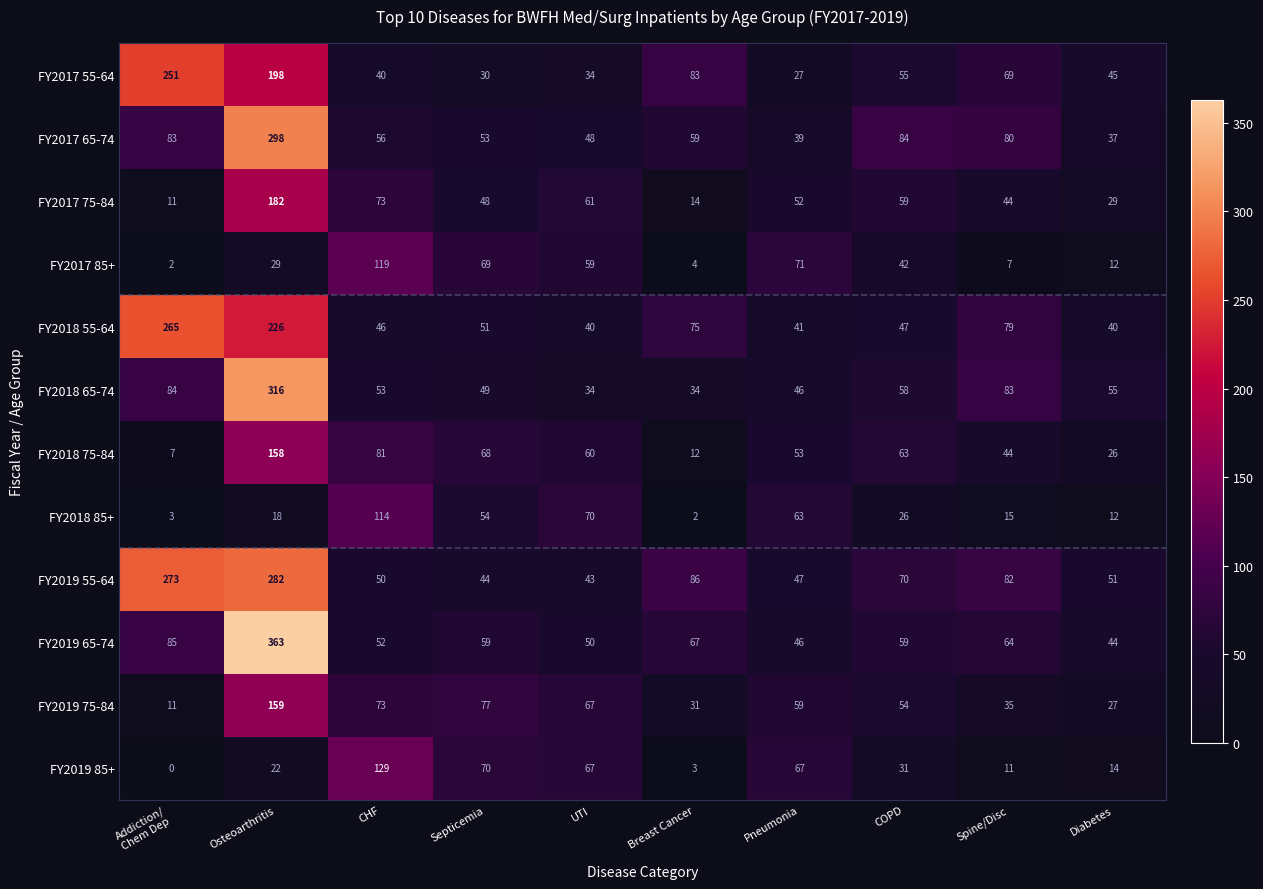

The value of FY2019 55-64 at UTI is 43. True or false?

True